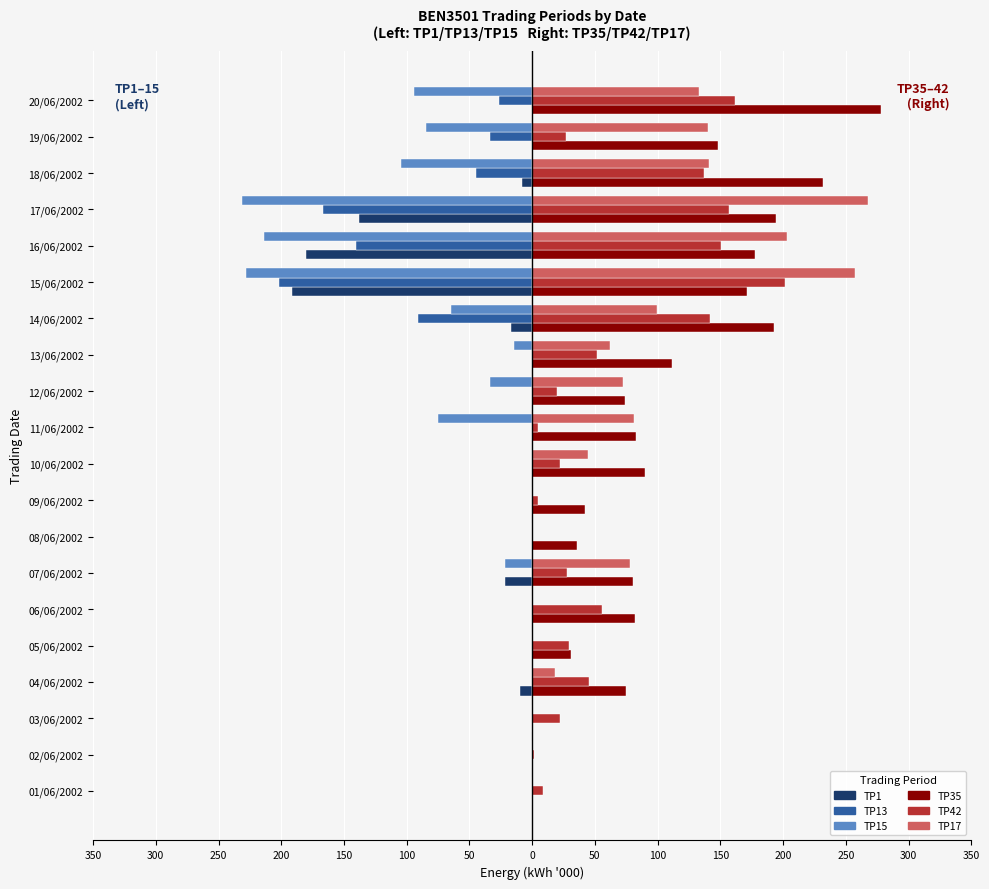

What are all the series names shown in the legend?

TP1, TP13, TP15, TP35, TP42, TP17